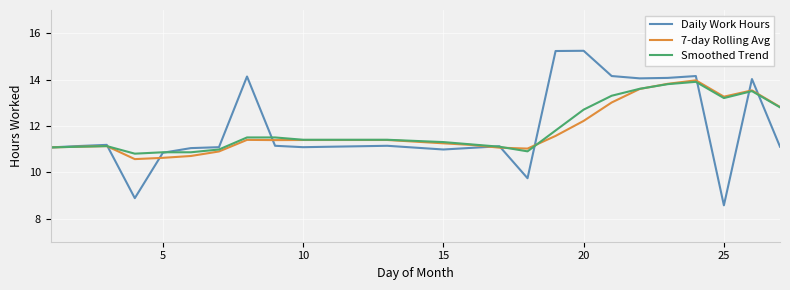

What is the smallest value displayed?

8.6